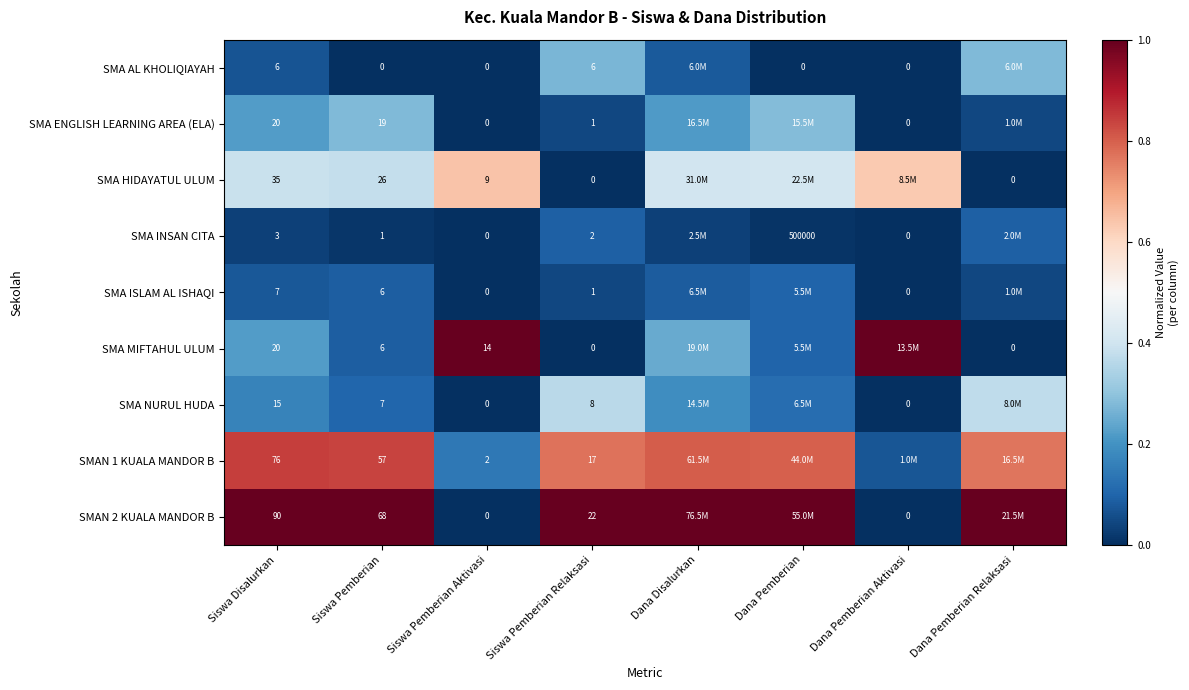

At which category is the sum across all series the highest?

Dana Disalurkan